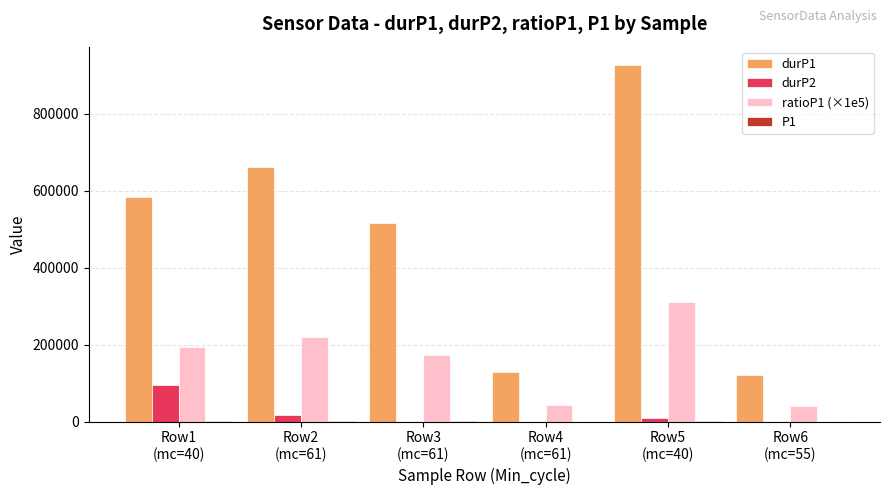

What is the greatest value displayed?

928530.0